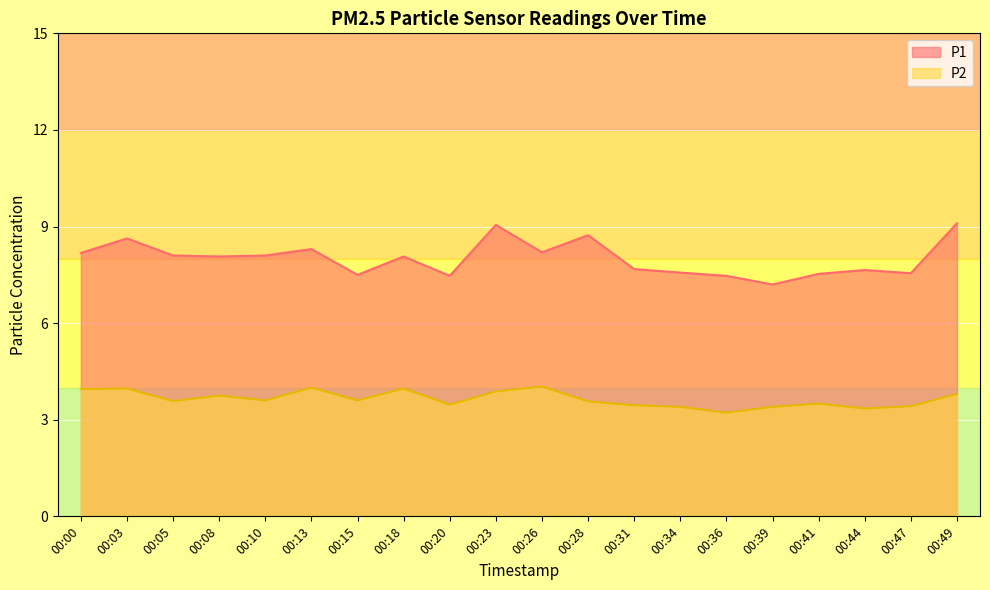

How many values in the P1 series exceed 8?

11